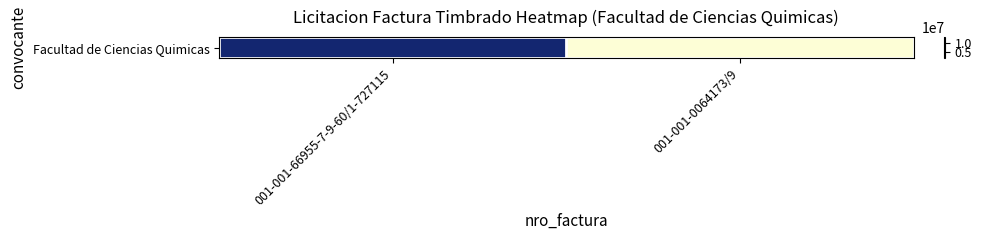

At which category does the chart reach its minimum across all series?

001-001-0064173/9